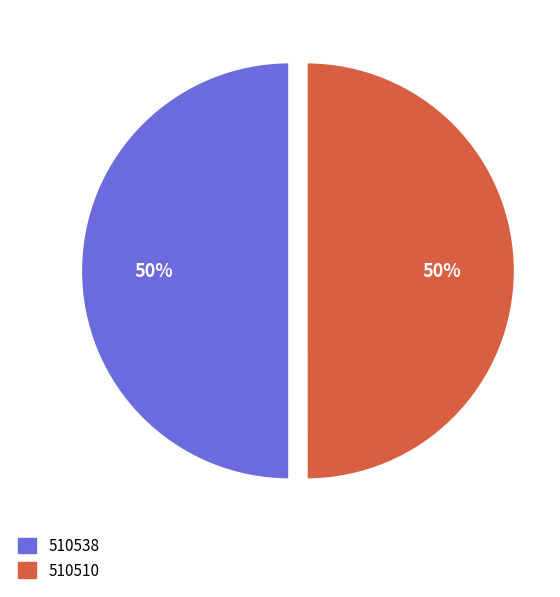

What is the ratio of the value at 510510 to the value at 510538?

1.0